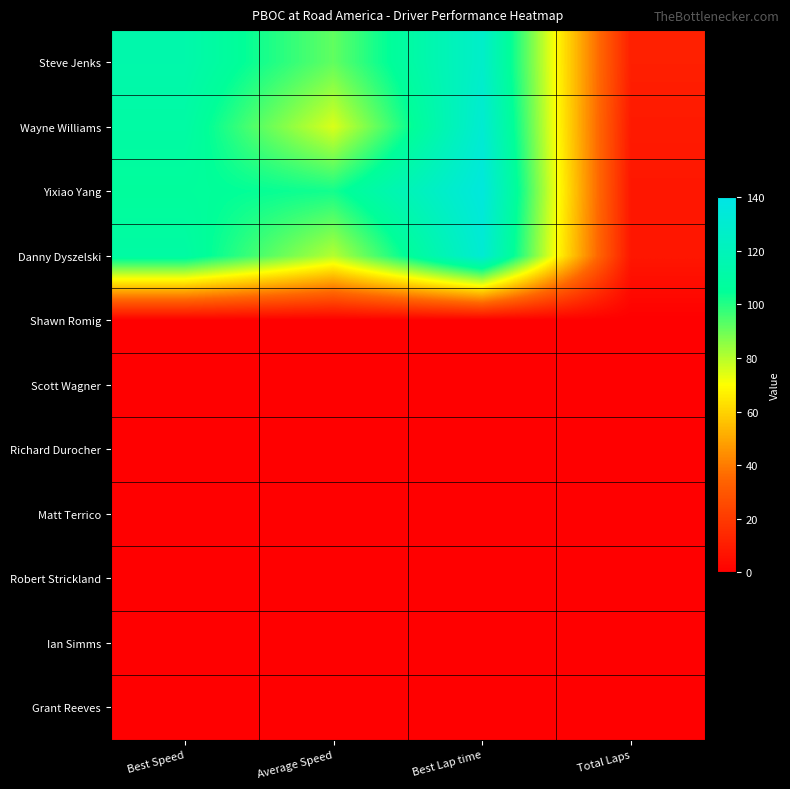

Reading right to left, what are all the values shown in this chart?

Steve Jenks: Total Laps=11.0	Best Lap time=127.1	Average Speed=91.8	Best Speed=113.3
Wayne Williams: Total Laps=9.0	Best Lap time=130.7	Average Speed=75.1	Best Speed=110.2
Yixiao Yang: Total Laps=8.0	Best Lap time=135.5	Average Speed=102.3	Best Speed=106.3
Danny Dyszelski: Total Laps=8.0	Best Lap time=131.2	Average Speed=80.2	Best Speed=109.8
Shawn Romig: Total Laps=0.0	Best Lap time=0.0	Average Speed=0.0	Best Speed=0.0
Scott Wagner: Total Laps=0.0	Best Lap time=0.0	Average Speed=0.0	Best Speed=0.0
Richard Durocher: Total Laps=0.0	Best Lap time=0.0	Average Speed=0.0	Best Speed=0.0
Matt Terrico: Total Laps=0.0	Best Lap time=0.0	Average Speed=0.0	Best Speed=0.0
Robert Strickland: Total Laps=0.0	Best Lap time=0.0	Average Speed=0.0	Best Speed=0.0
Ian Simms: Total Laps=0.0	Best Lap time=0.0	Average Speed=0.0	Best Speed=0.0
Grant Reeves: Total Laps=0.0	Best Lap time=0.0	Average Speed=0.0	Best Speed=0.0